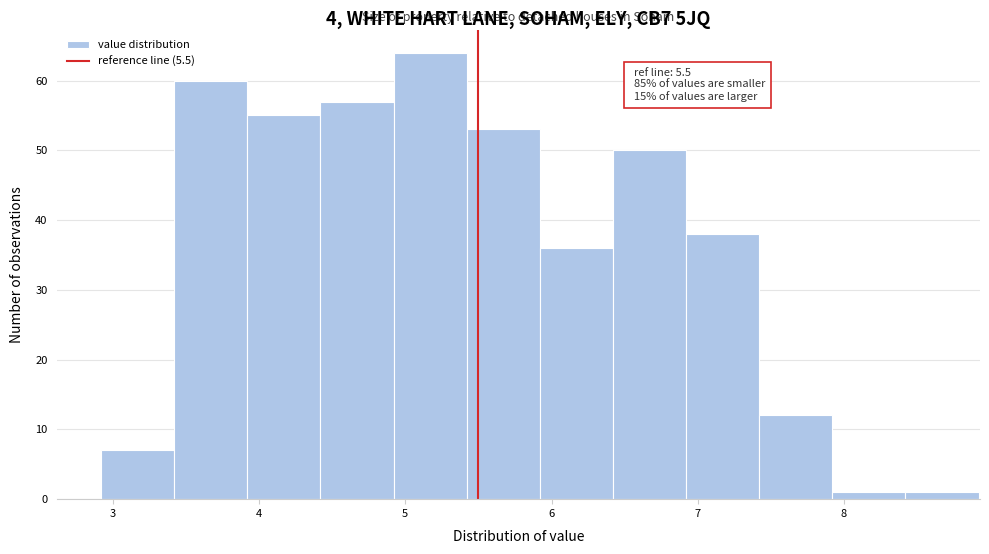

Which range on the x-axis has the tallest bar?

4.92 to 5.42